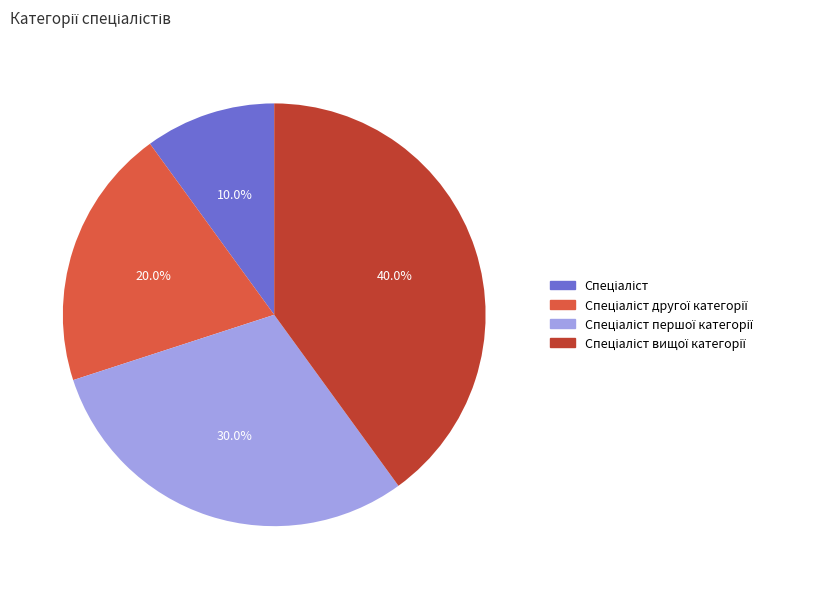

Is there a majority slice in this chart?

No